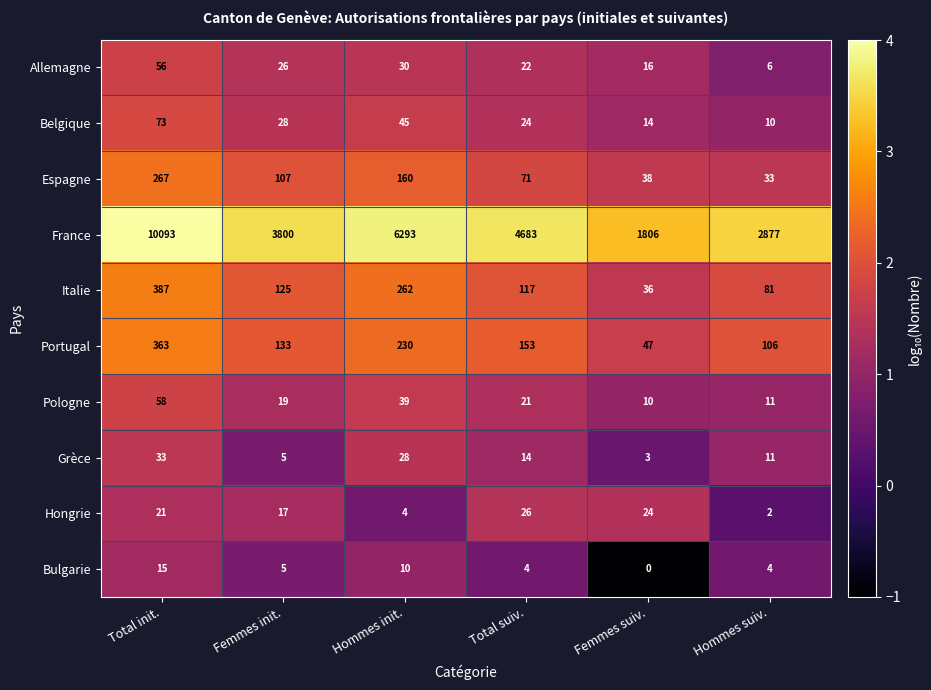

What is the difference between the maximum and minimum values in the Grèce series?

30